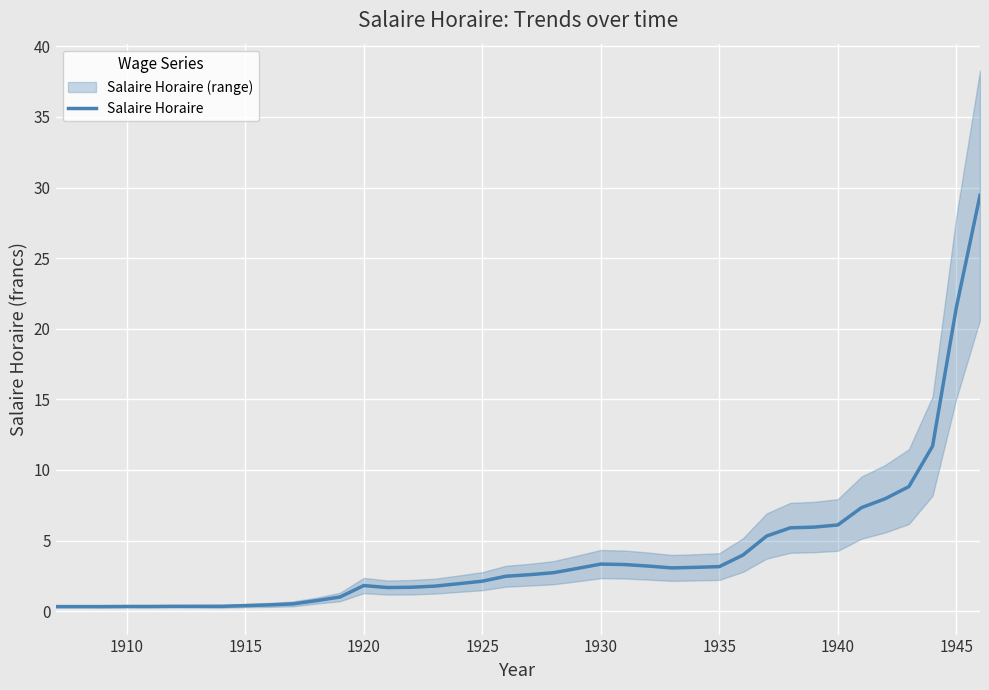

How many interior local peaks (higher than both neighbors) does the data have?

2